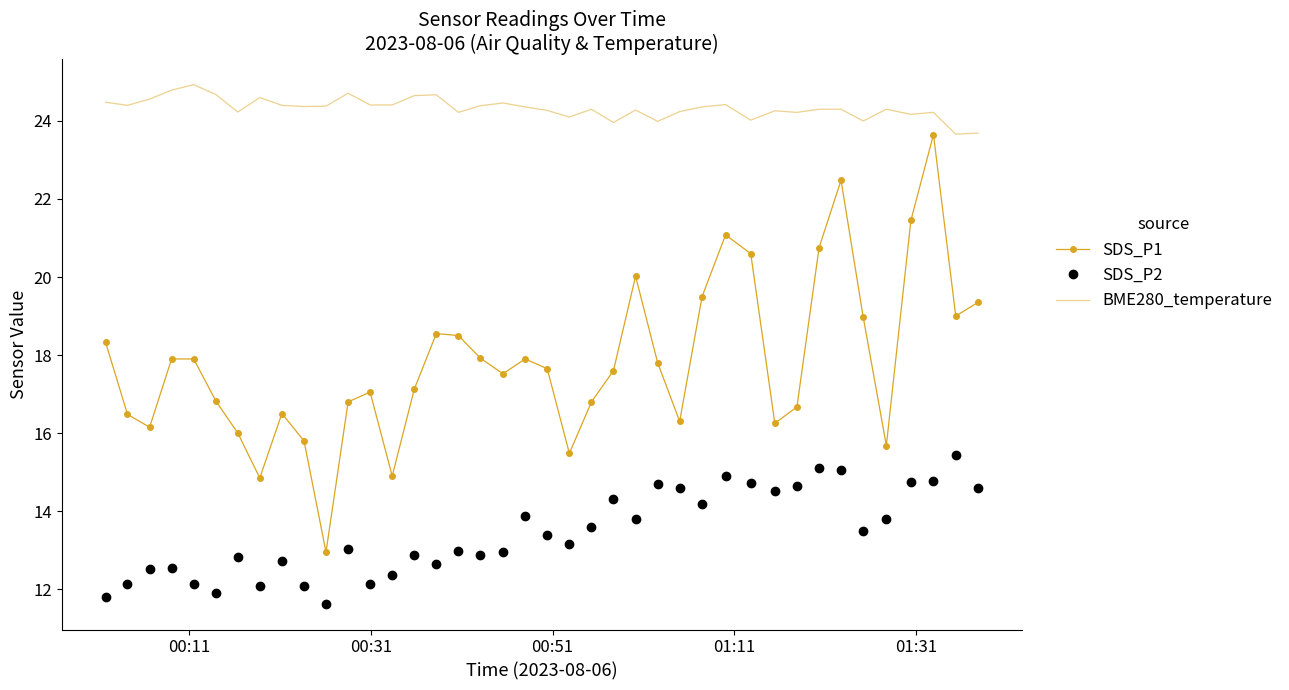

Rank the series by their average value, from highest to lowest.

BME280_temperature, SDS_P1, SDS_P2